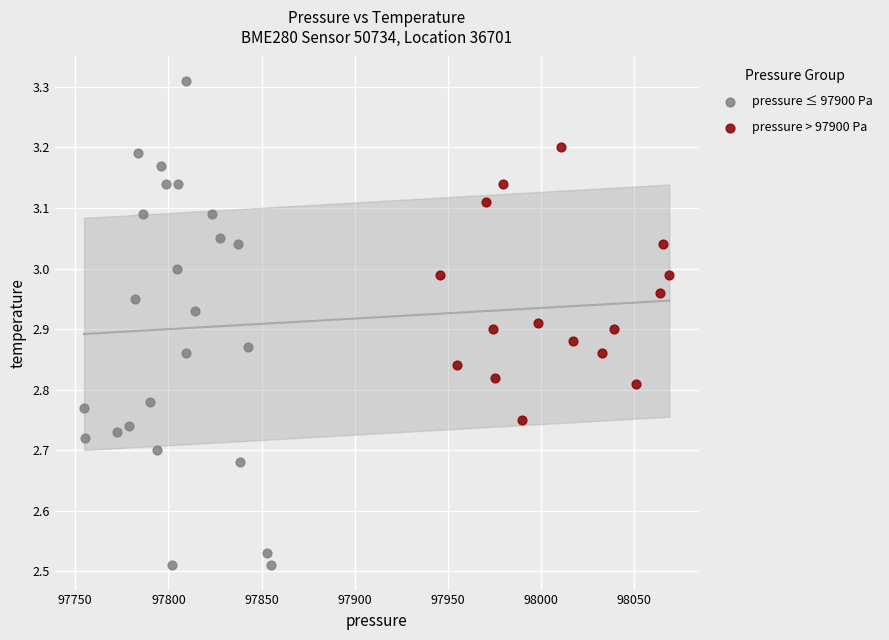

Which series has the widest spread of Y values?

pressure ≤ 97900 Pa